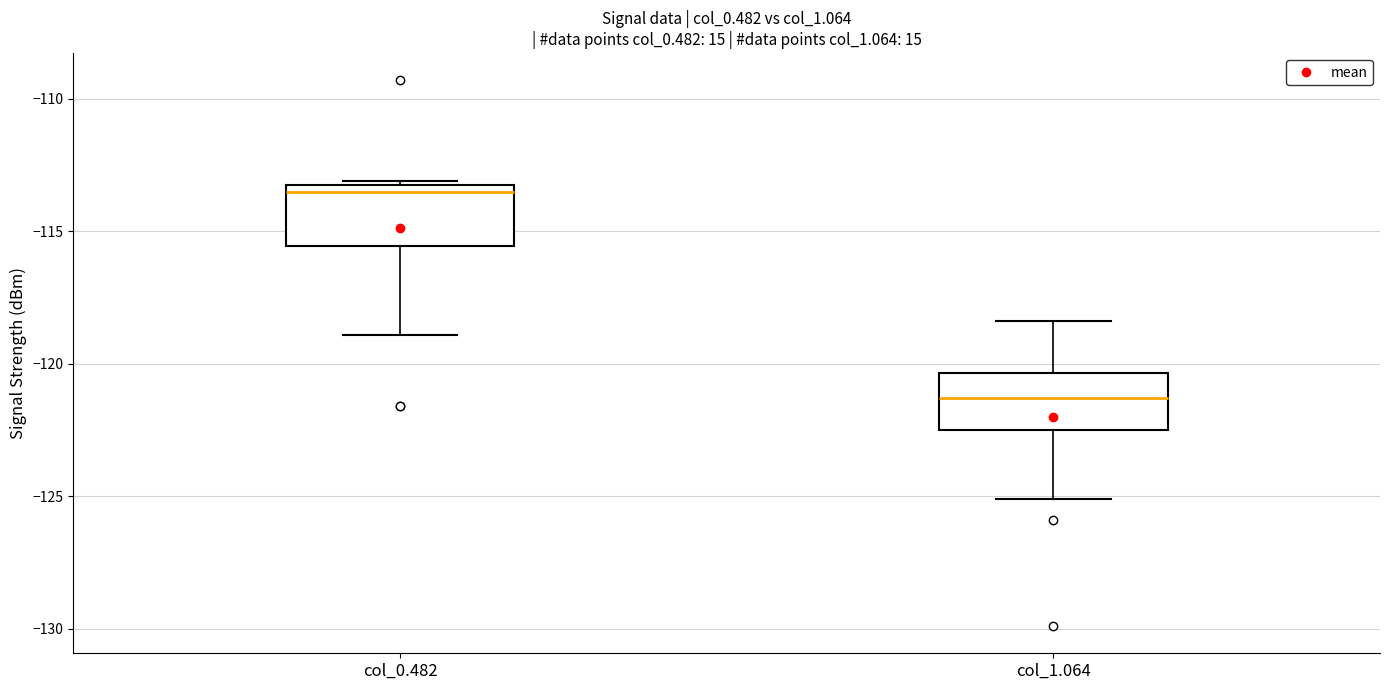

Where does the upper whisker of the box for col_1.064 end on the y-axis? The values are not printed on the chart, so give them approximately, as read against the axis.

-118.5